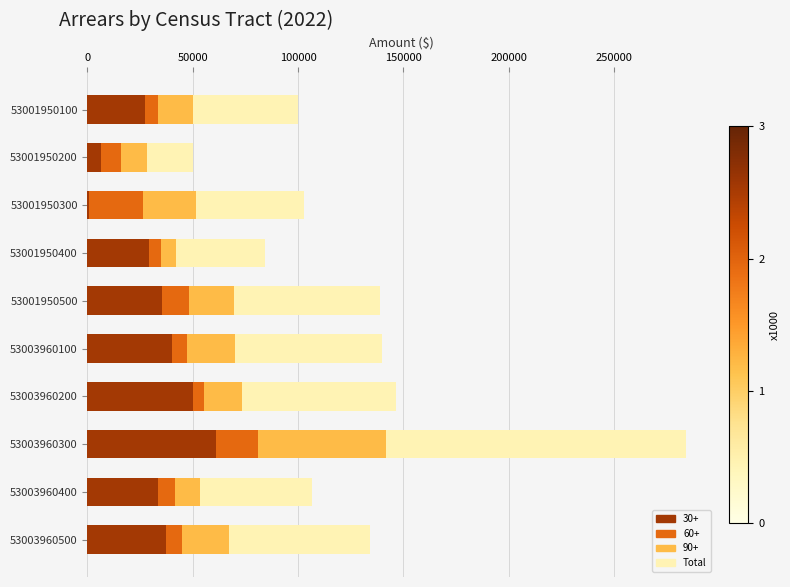

The 30+ series shows 88481.7 at 53003960300. True or false?

False